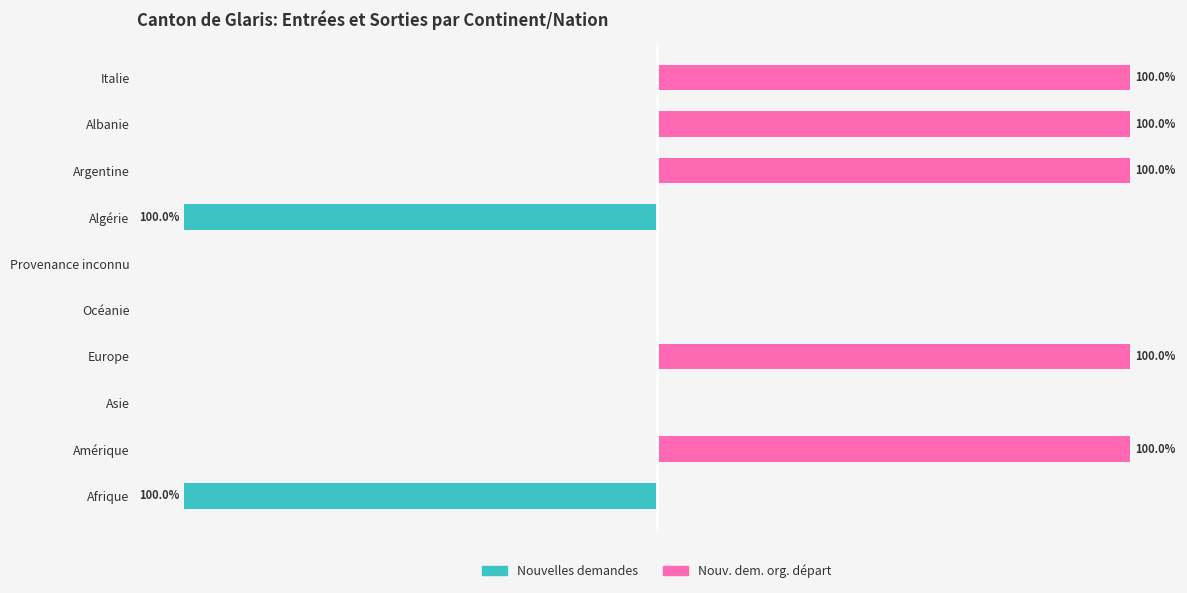

Which series has the largest total across all categories?

Nouvelles demandes org. départ